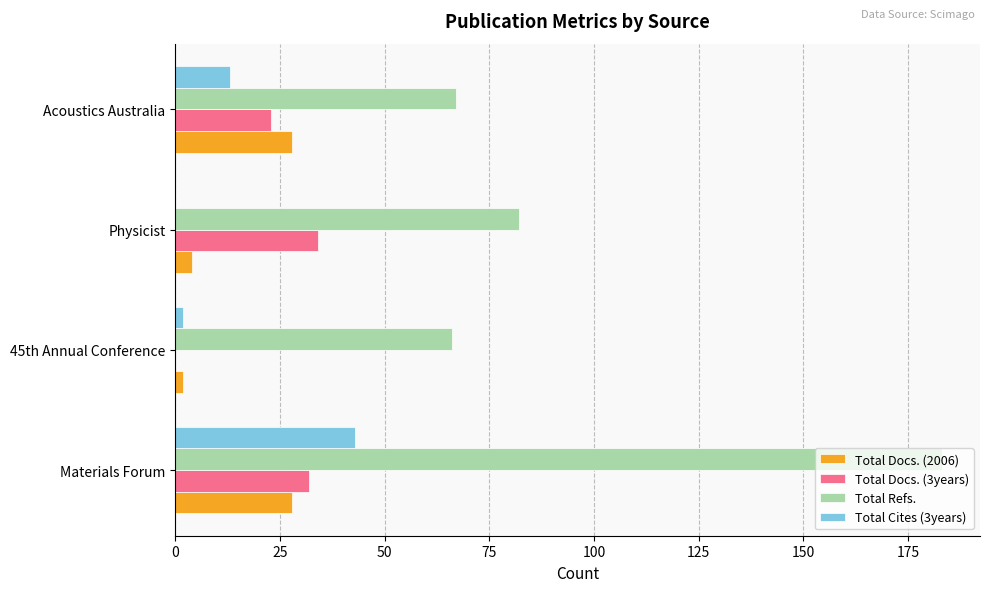

Which series has the largest total across all categories?

Total Refs.